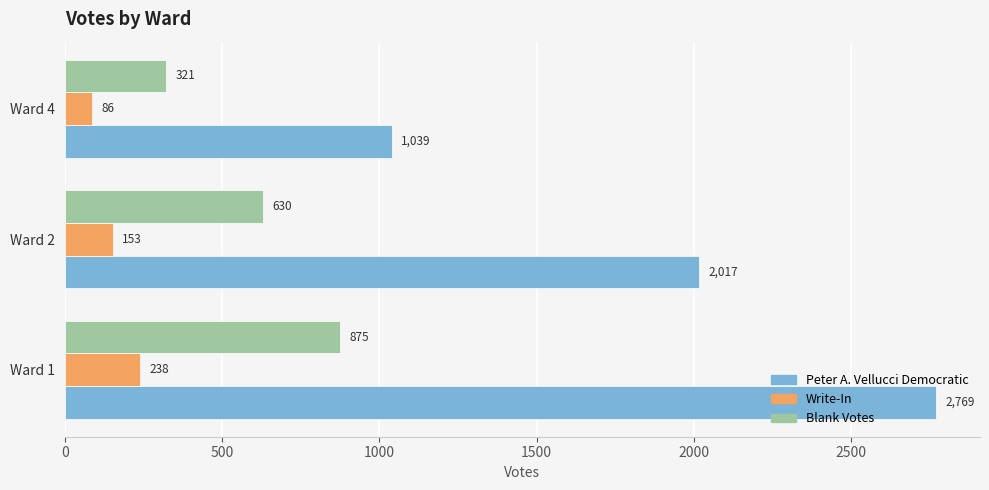

At which category is the sum across all series the highest?

Ward 1